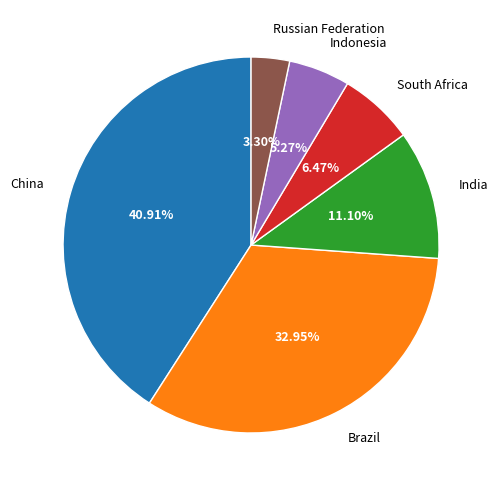

Is the sum of 11.10% and 3.30% greater than half?

No